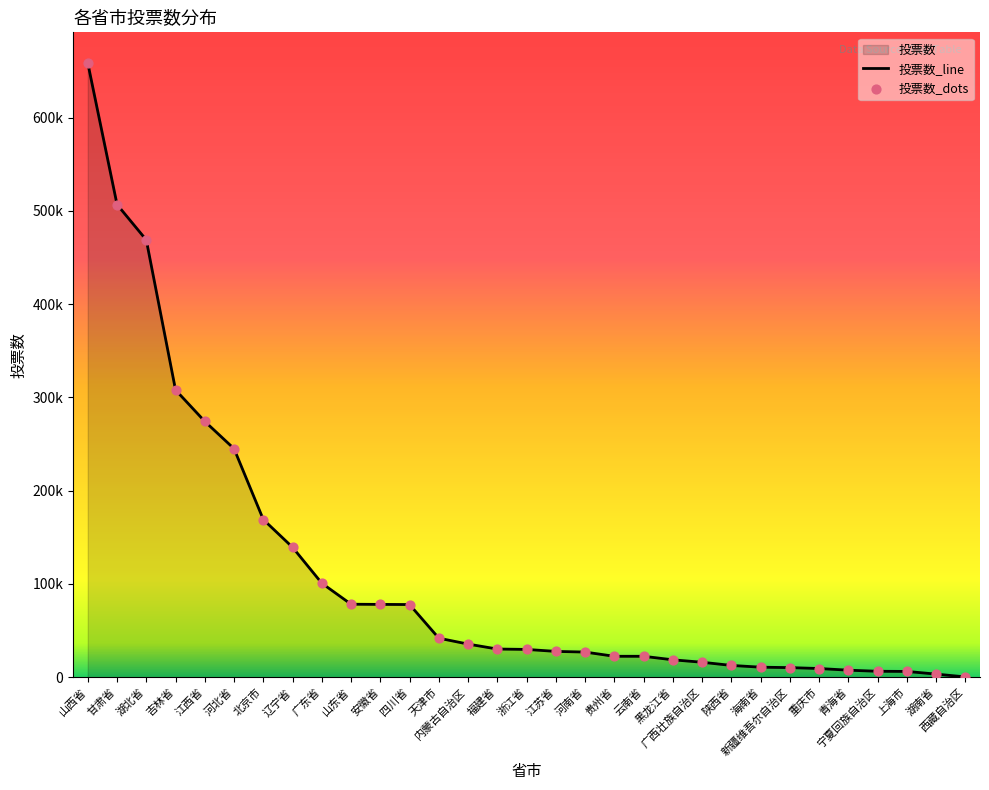

What is the change in value from 江苏省 to 云南省?

-5240